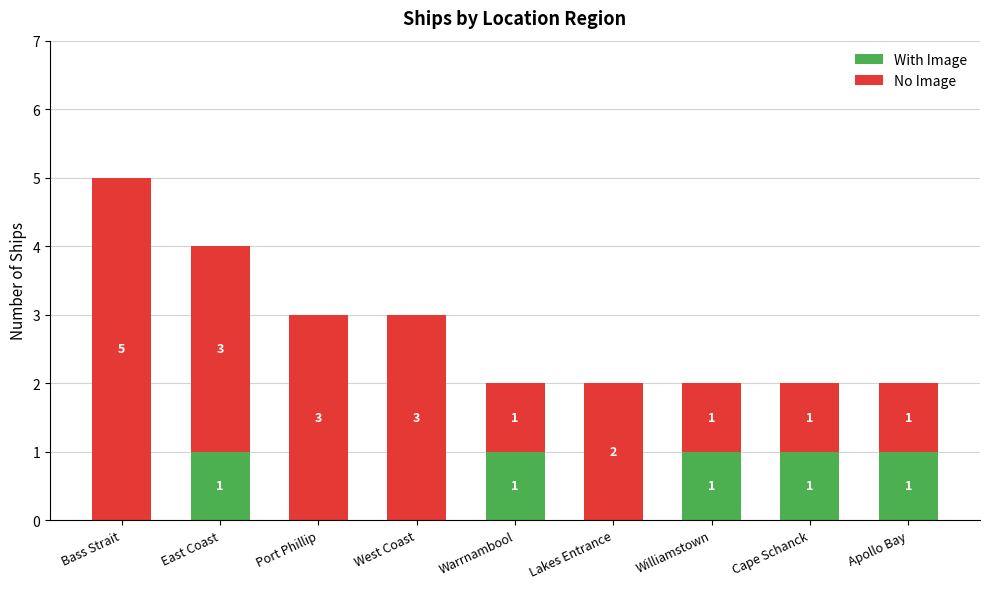

How many series are shown in this chart?

2